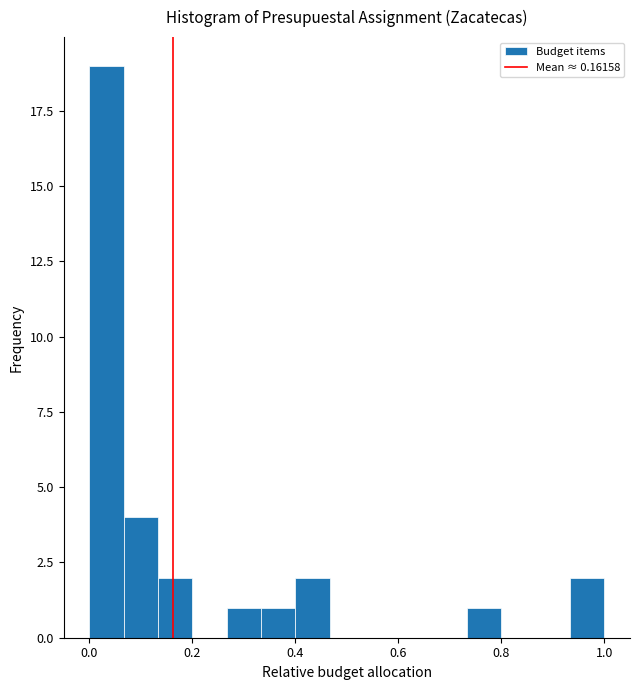

Around what value on the x-axis is the tallest bar? Give the approximate position of its centre, as read against the axis.

0.04